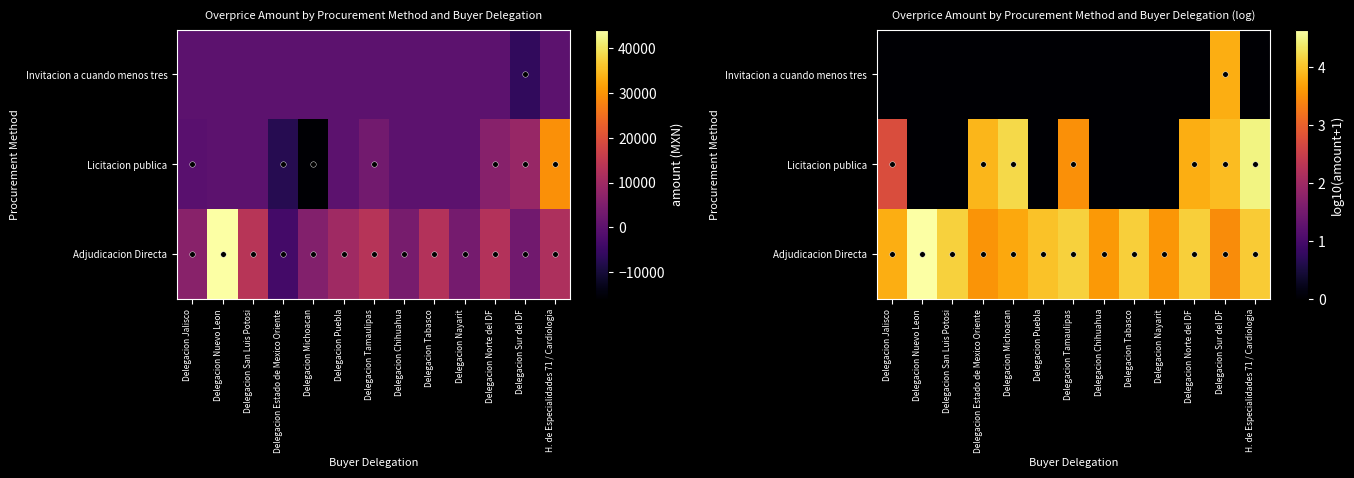

Which label corresponds to the largest value in the chart?

Delegacion Nuevo Leon